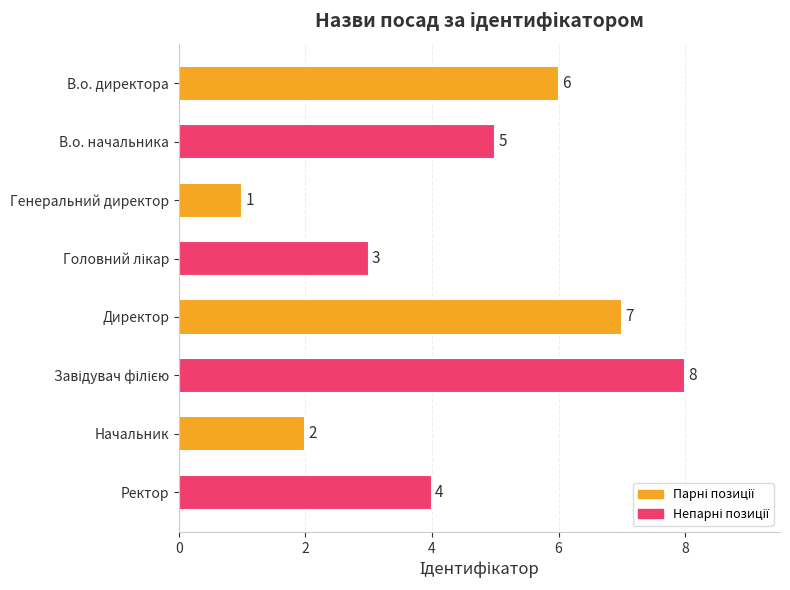

What is the label of the 2nd bar from the bottom?

Начальник